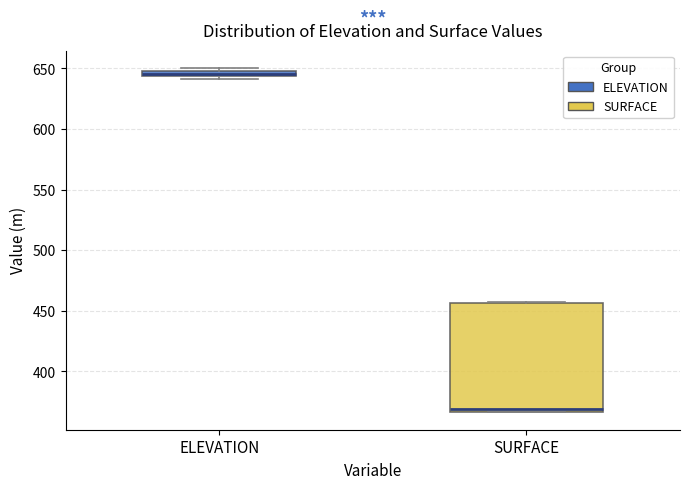

Which box is the tallest, from its lower edge to its upper edge?

SURFACE